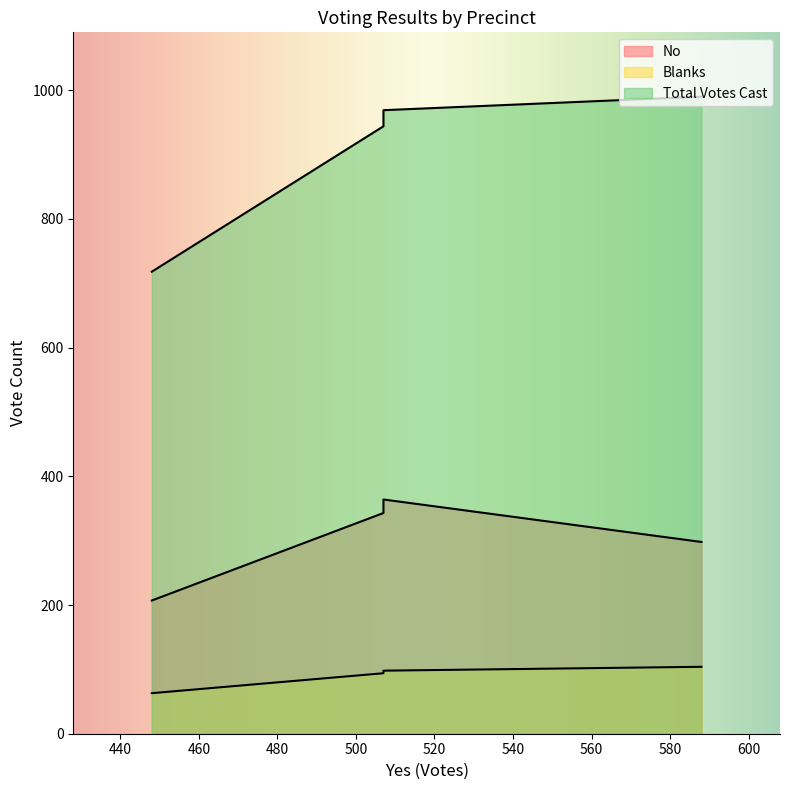

At how many categories does at least one series exceed 971?

1